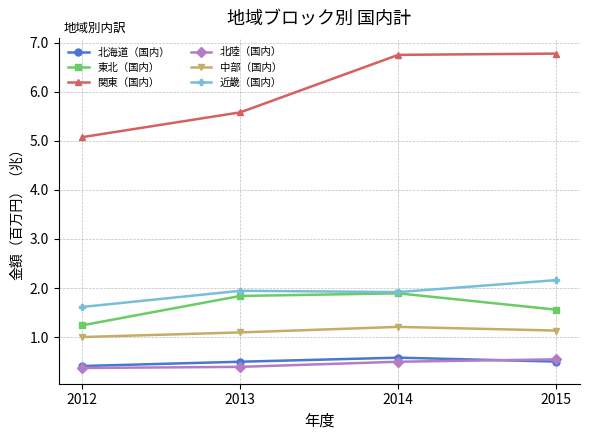

What are all the series names shown in the legend?

北海道（国内）, 東北（国内）, 関東（国内）, 北陸（国内）, 中部（国内）, 近畿（国内）